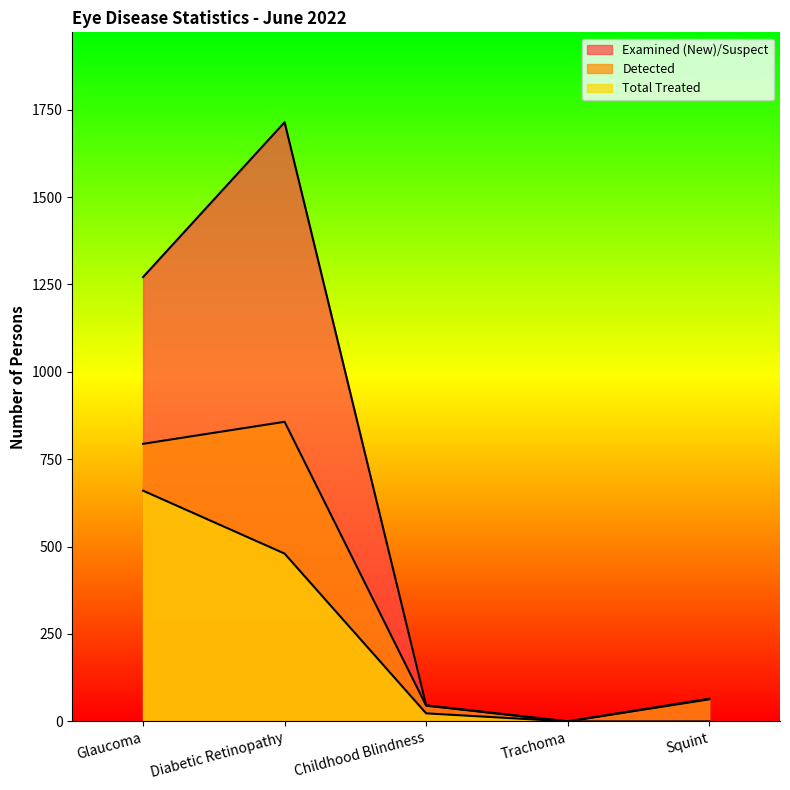

At how many categories does at least one series exceed 1148?

2